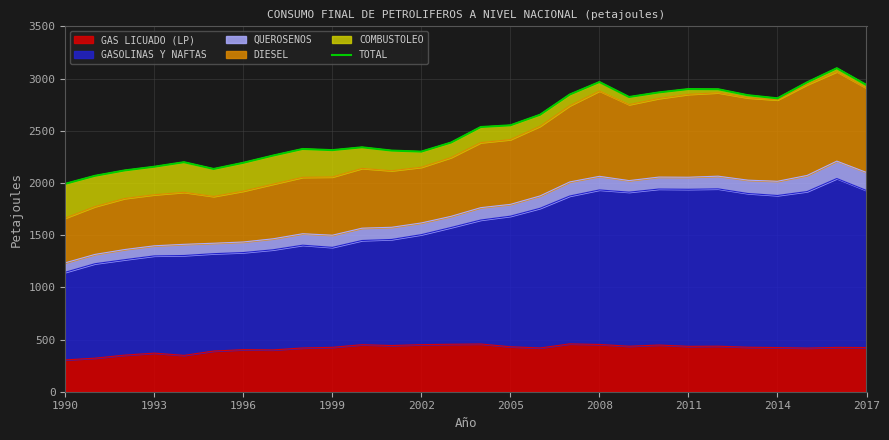

At which category does the chart reach its minimum across all series?

1990